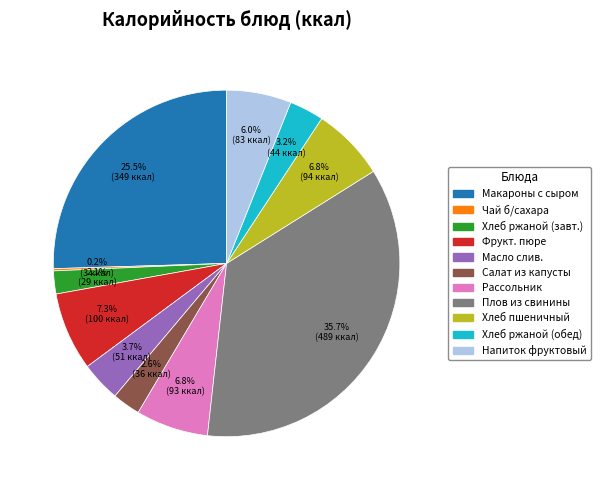

What portion of the pie excludes Салат из капусты?

97.4%